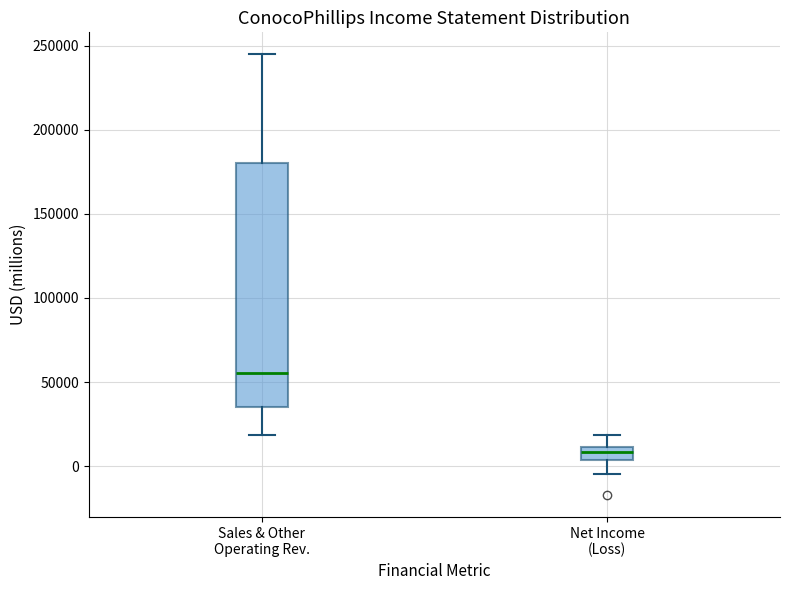

Reading left to right, read every box against the y-axis: the position of its median line, the range the box covers, and the ends of its whiskers. The values are not printed on the chart, so give them approximately, as read against the axis.

Sales & Other Operating Rev.: median 55000, box 35000 to 180000, whiskers 20000 to 245000
Net Income (Loss): median 10000 (inside the box), box 5000 to 10000, whiskers -5000 to 20000